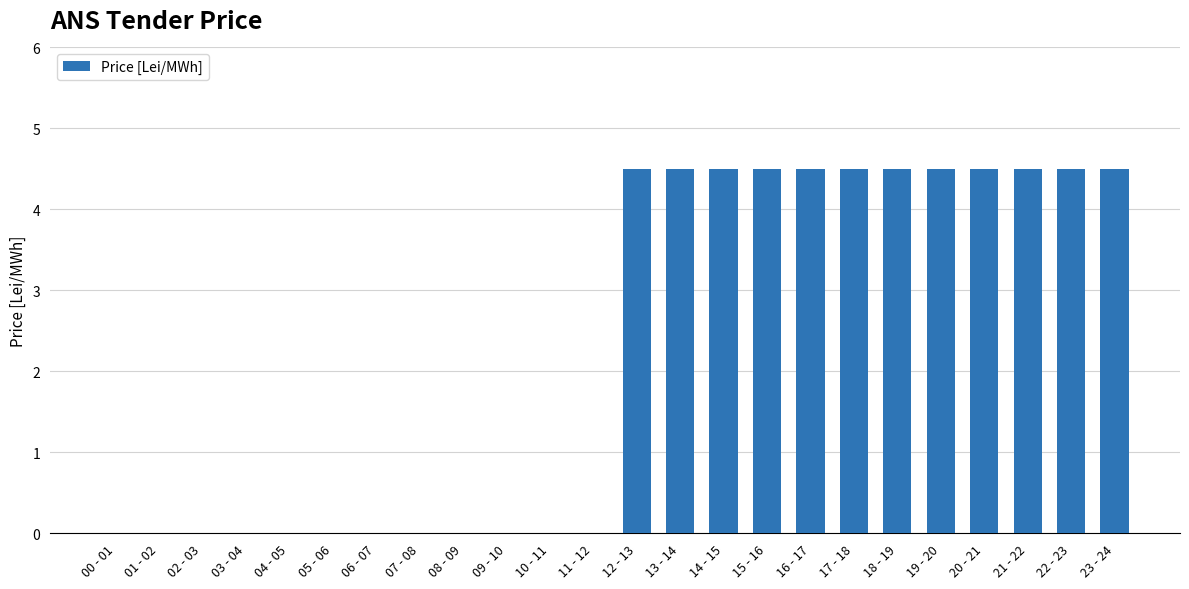

What is the maximum value shown in the chart?

4.5